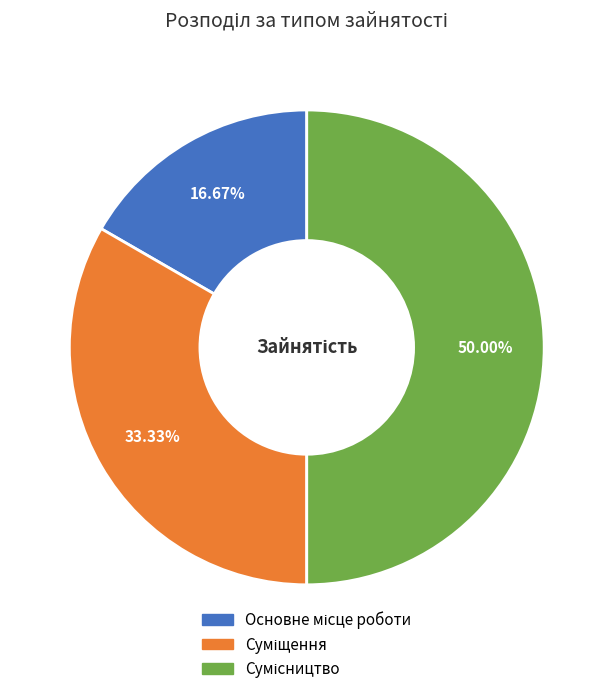

Between Суміщення and Сумісництво, which is larger?

Сумісництво